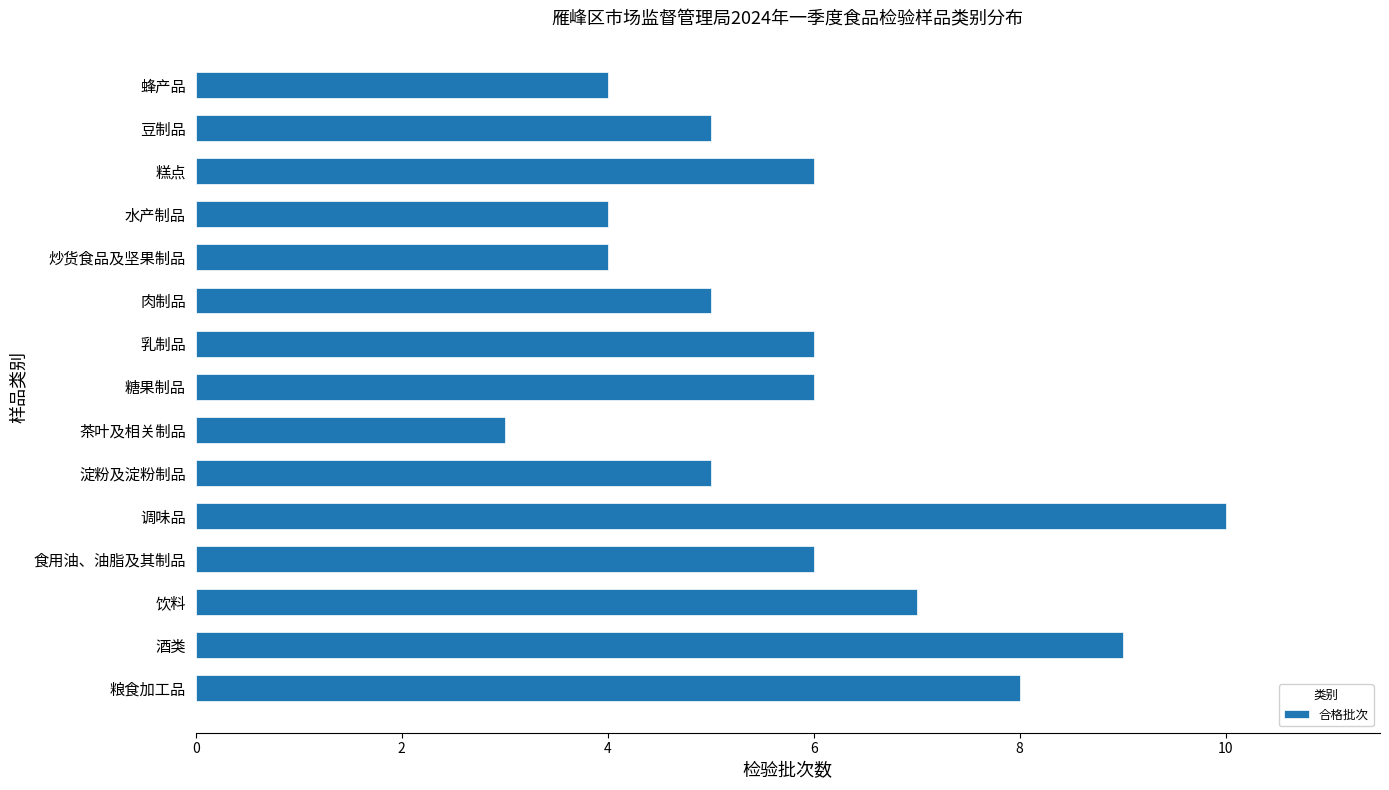

What is the maximum value shown in the chart?

10